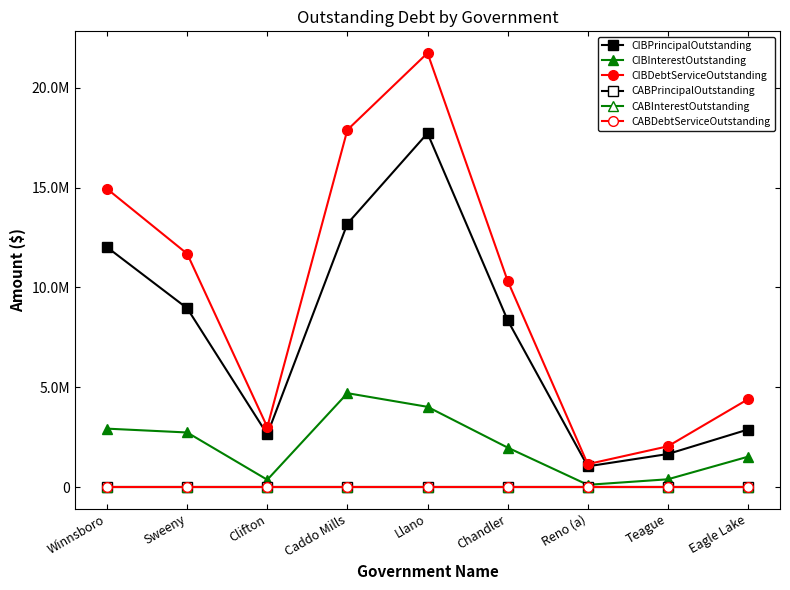

What is the difference between the maximum and minimum values in the CIBInterestOutstanding series?

4592129.8